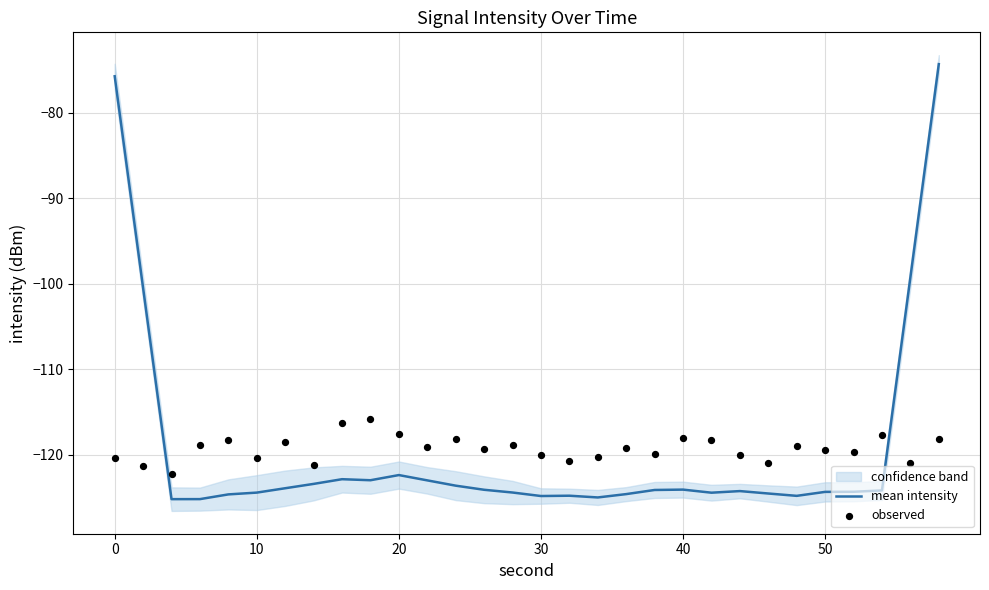

At how many categories does at least one series exceed -120?

24